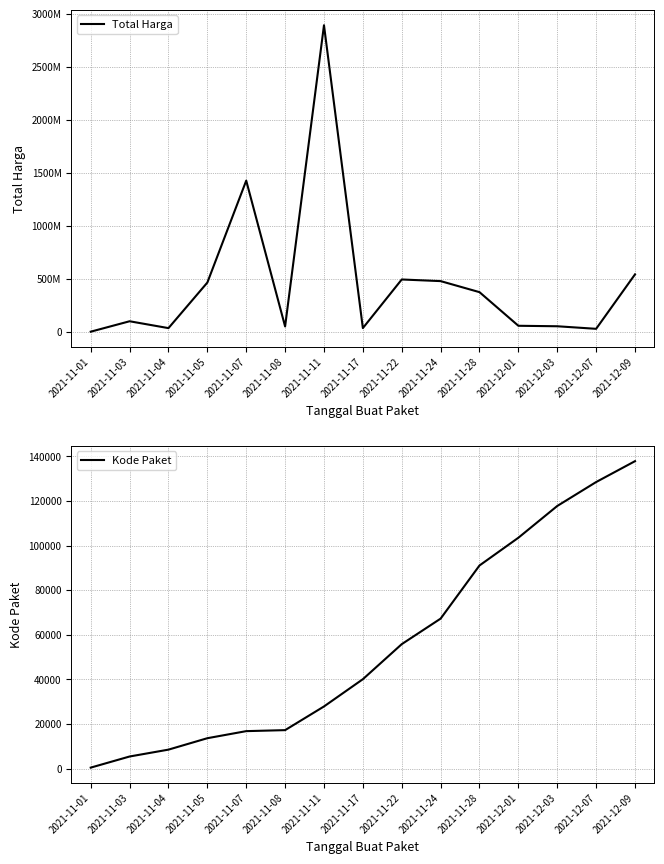

The Kode Paket series shows 36686 at 2021-11-22. True or false?

False